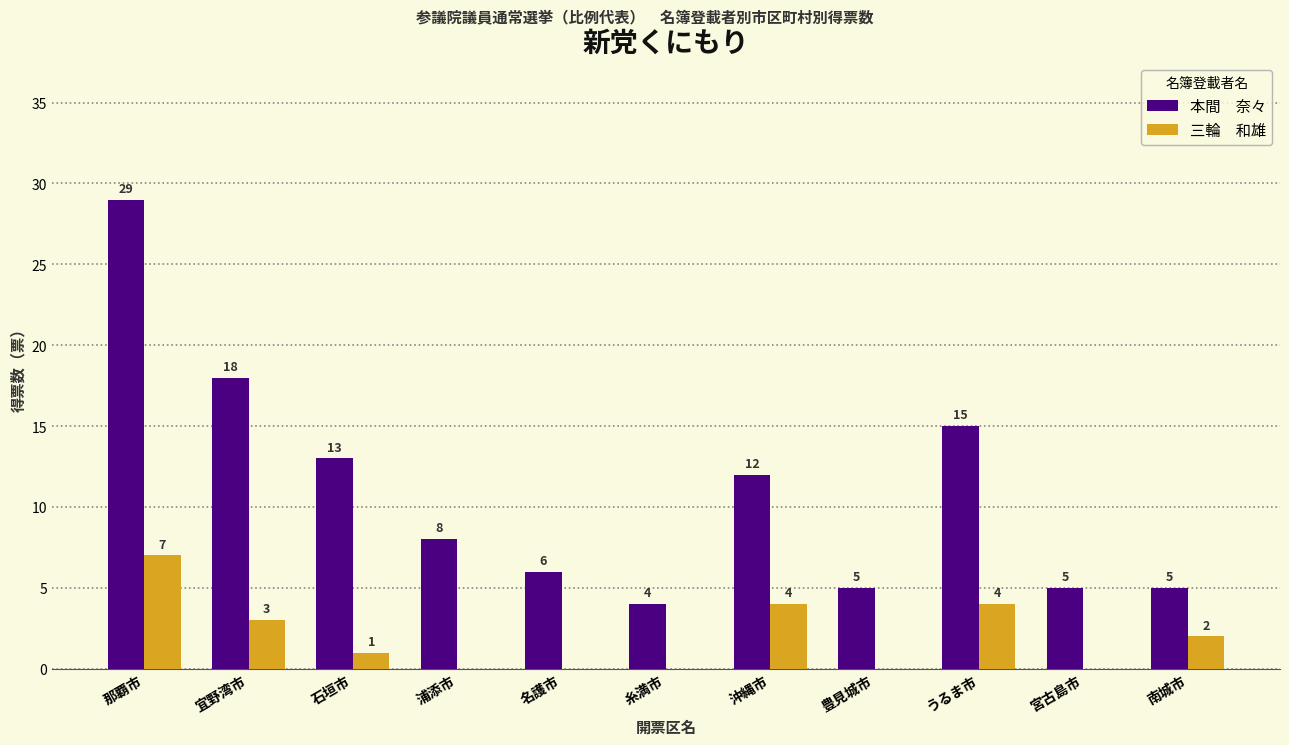

At which category is the sum across all series the highest?

那覇市